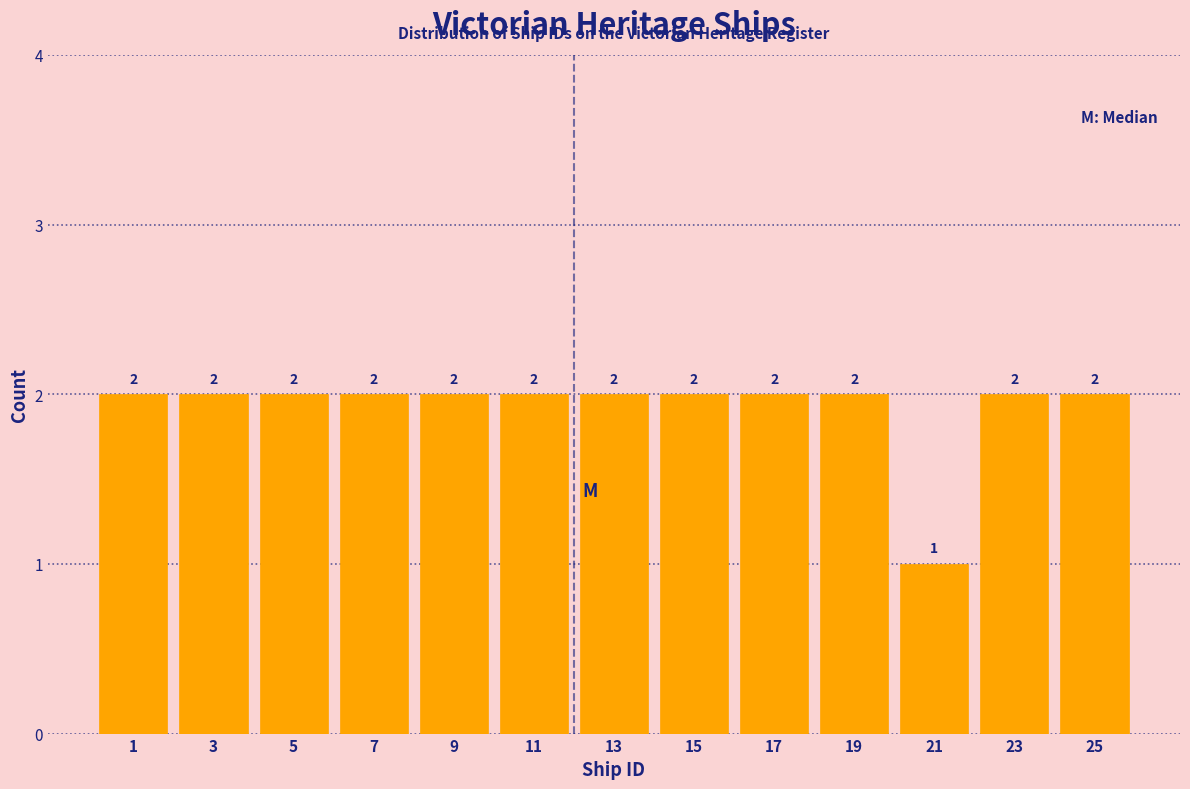

Reading left to right, list all the values displayed in this chart.

1=2	3=2	5=2	7=2	9=2	11=2	13=2	15=2	17=2	19=2	21=1	23=2	25=2